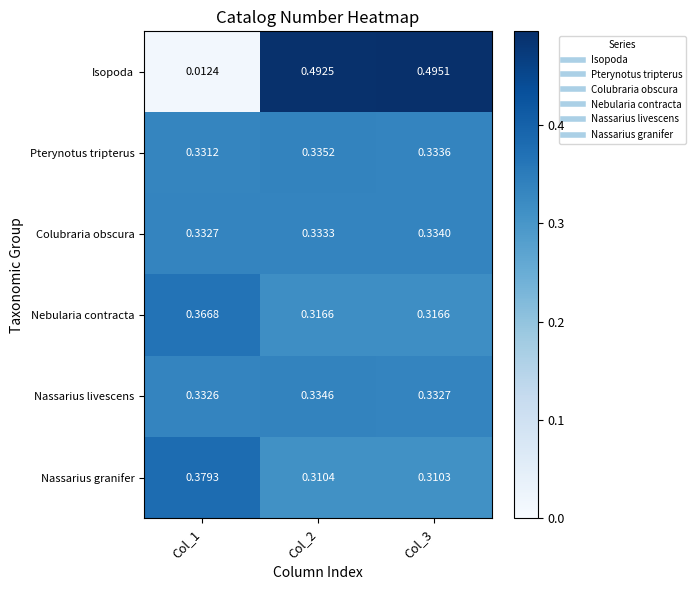

Is the value of Nassarius granifer at Col_3 greater than the value of Pterynotus tripterus at Col_3?

No